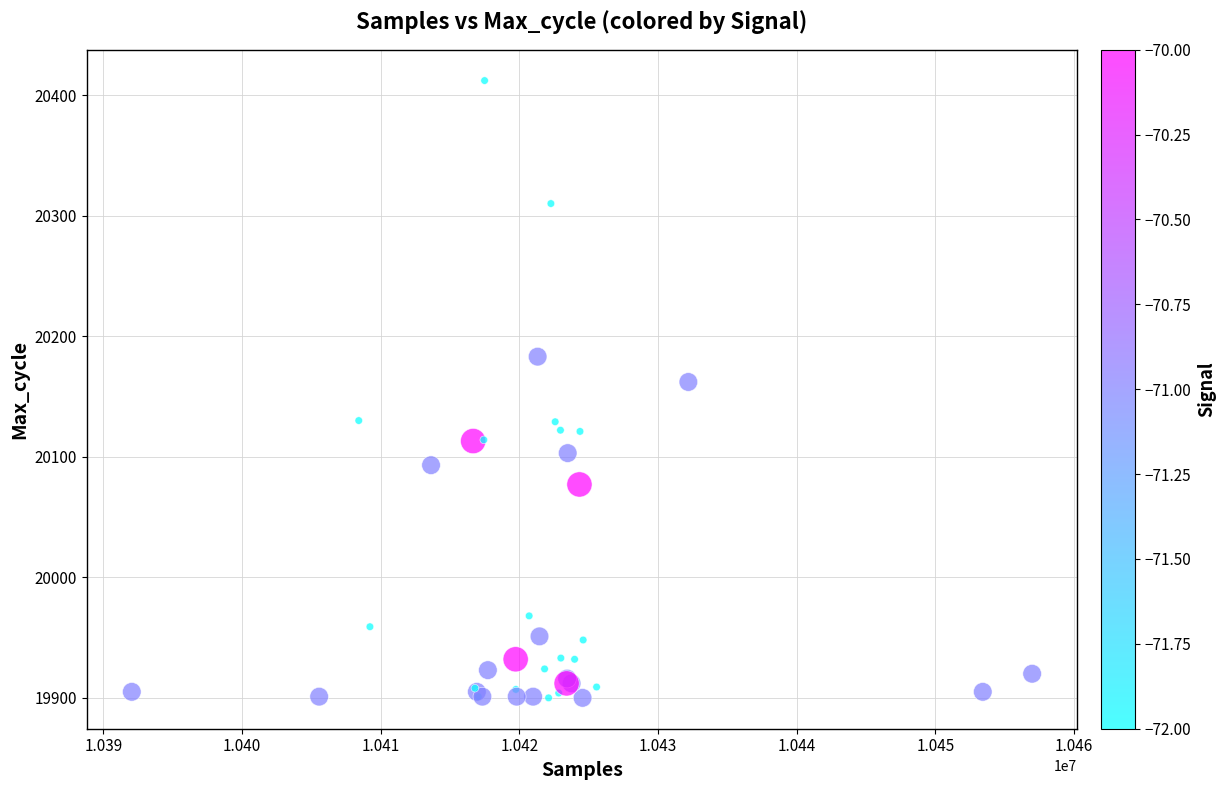

What Y value in the scatter plot is closest to 20156?

20162